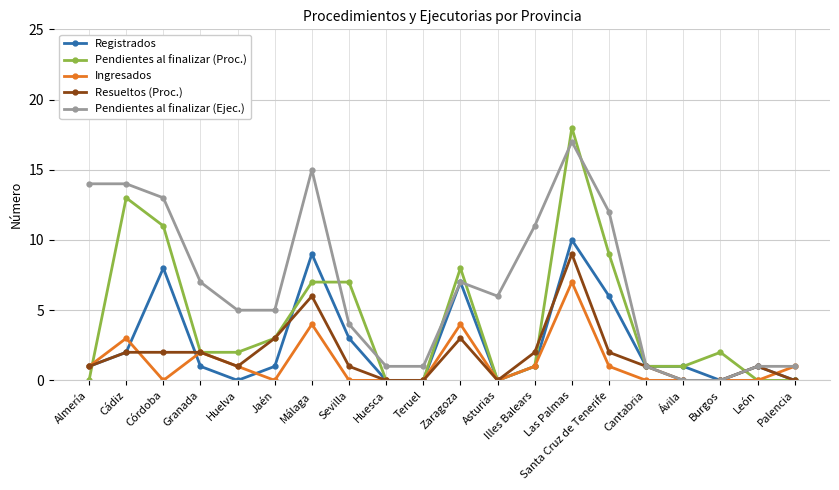

What is the label of the 17th point from the right?

Granada